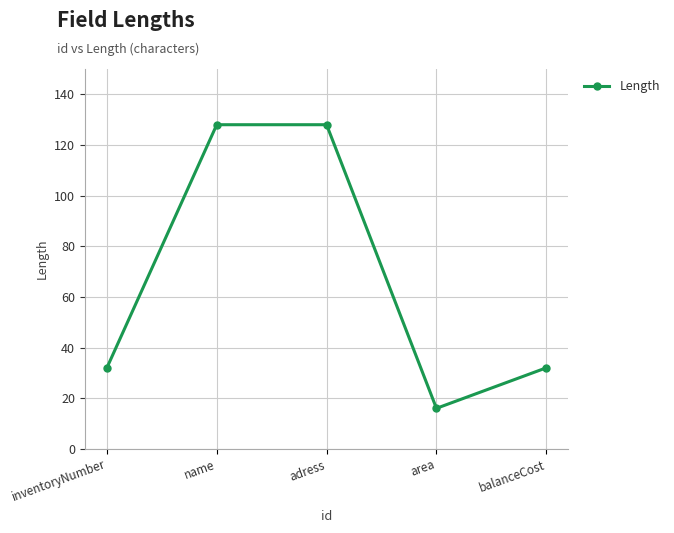

Does the chart display data point markers on the line(s)?

Yes